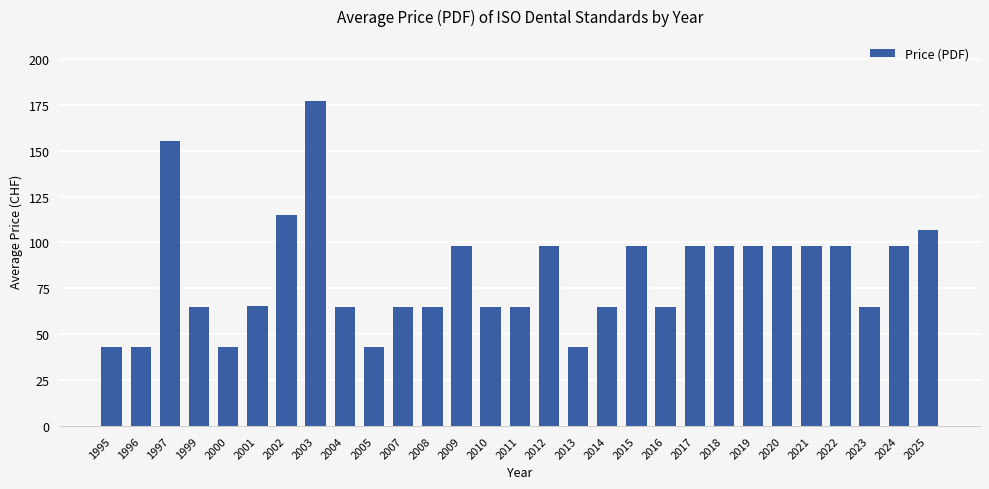

Count the number of categories in the chart.

29